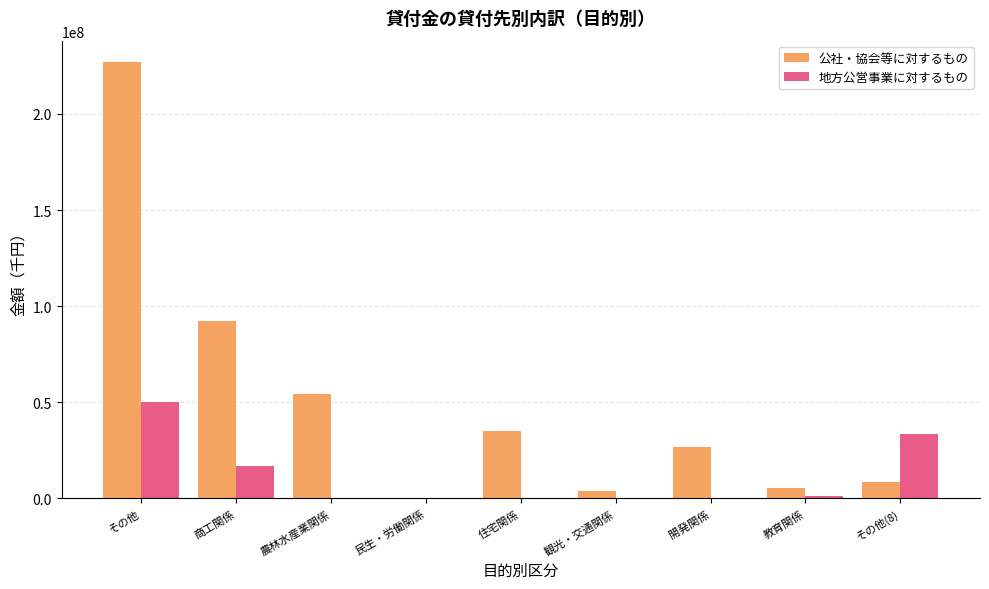

How many values in the 地方公営事業に対するもの series exceed 0?

4